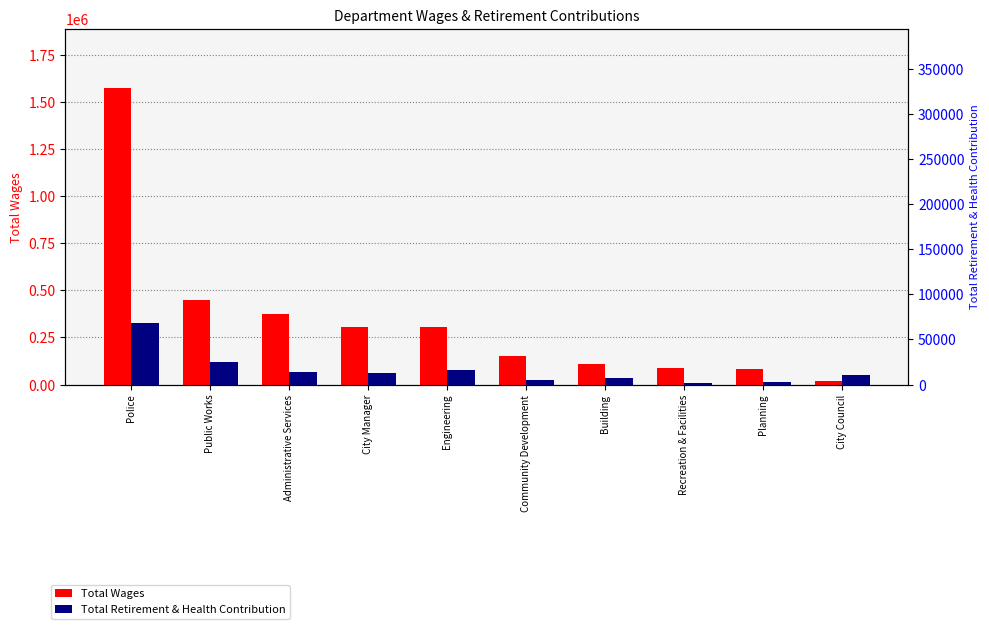

What is the difference between the maximum and second lowest values in the Total Retirement & Health Contribution series?

316403